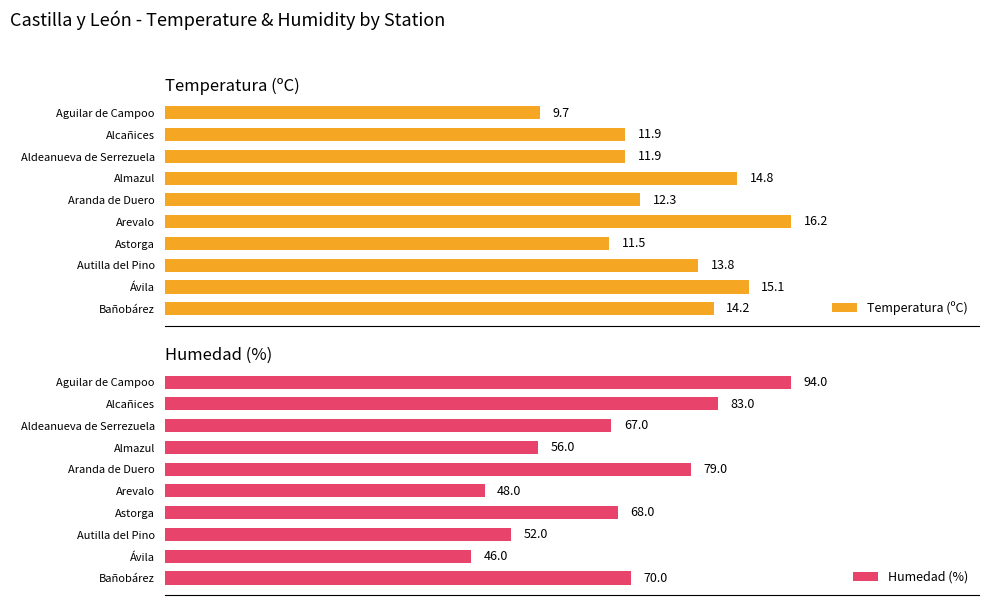

Which category has the lowest value in the Temperatura (ºC) series?

Aguilar de Campoo